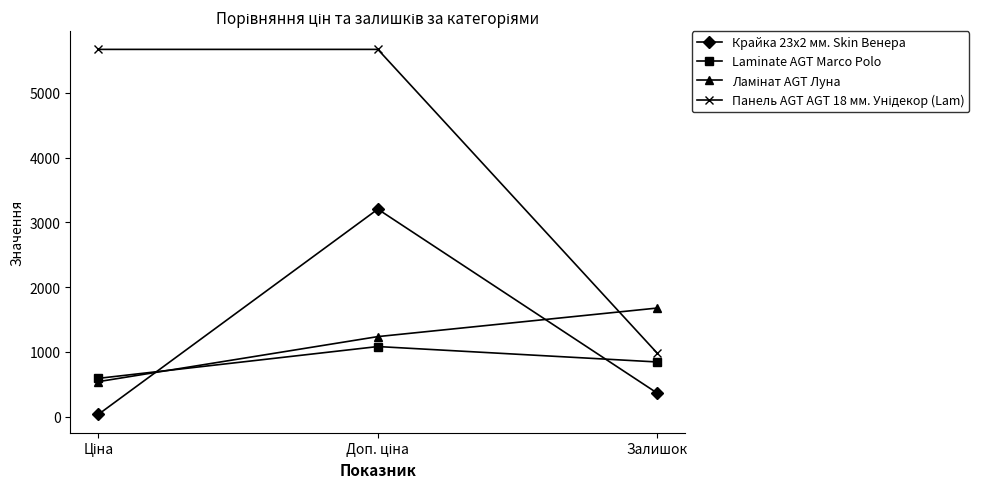

What is the difference between the highest and lowest values at Залишок?

1317.0